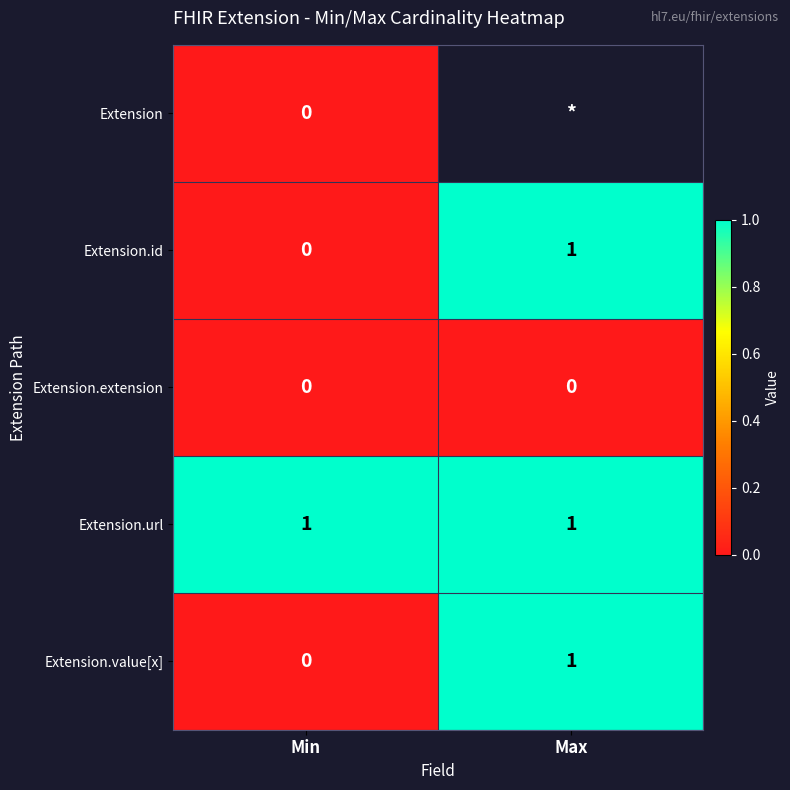

Rank the categories by Extension.id value from lowest to highest.

Min, Max